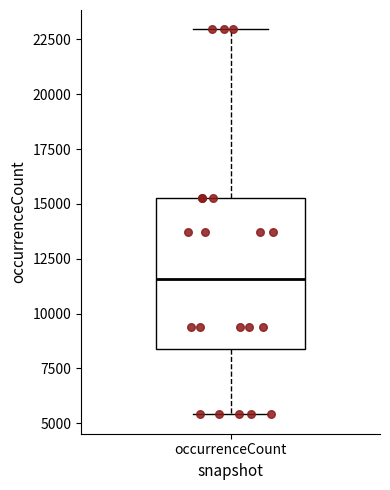

Transcribe this box plot: give where the median line is, the range the box spans, and where the two whiskers end, as read against the y-axis. The values are not printed on the chart, so give them approximately, as read against the axis.

median 11500, box 8500 to 15500, whiskers 5500 to 23000